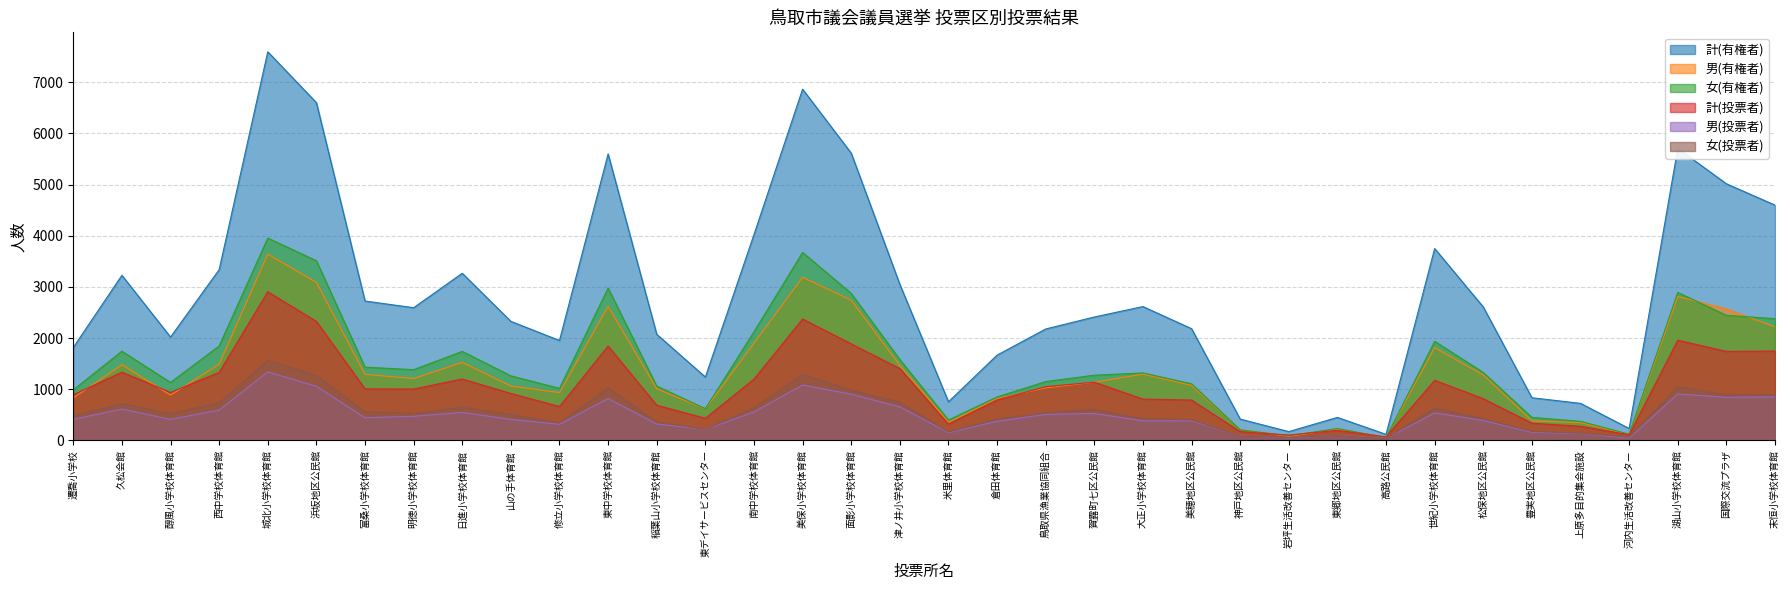

Reading left to right, what are all the values shown in this chart?

計(有権者): 1818	3228	2021	3338	7597	6603	2725	2595	3268	2328	1954	5600	2075	1240	4024	6866	5616	3051	756	1668	2179	2413	2617	2185	418	173	451	119	3751	2609	835	725	234	5708	5017	4600
男(有権者): 829	1483	887	1491	3641	3090	1292	1211	1527	1064	936	2621	1011	618	1900	3190	2741	1469	356	817	1028	1137	1297	1077	211	80	218	64	1813	1280	384	351	112	2814	2571	2220
女(有権者): 989	1745	1134	1847	3956	3513	1433	1384	1741	1264	1018	2979	1064	622	2124	3676	2875	1582	400	851	1151	1276	1320	1108	207	93	233	55	1938	1329	451	374	122	2894	2446	2380
計(投票者): 893	1335	939	1331	2906	2328	1008	1005	1202	919	664	1846	689	434	1199	2374	1888	1405	320	792	1051	1139	809	790	172	106	197	71	1175	817	338	278	112	1960	1740	1748
男(投票者): 413	614	413	594	1341	1058	444	473	549	412	317	820	323	217	557	1084	904	657	153	375	510	528	385	385	88	47	101	38	540	391	161	136	46	910	843	851
女(投票者): 480	721	526	737	1565	1270	564	532	653	507	347	1026	366	217	642	1290	984	748	167	417	541	611	424	405	84	59	96	33	635	426	177	142	66	1050	897	897